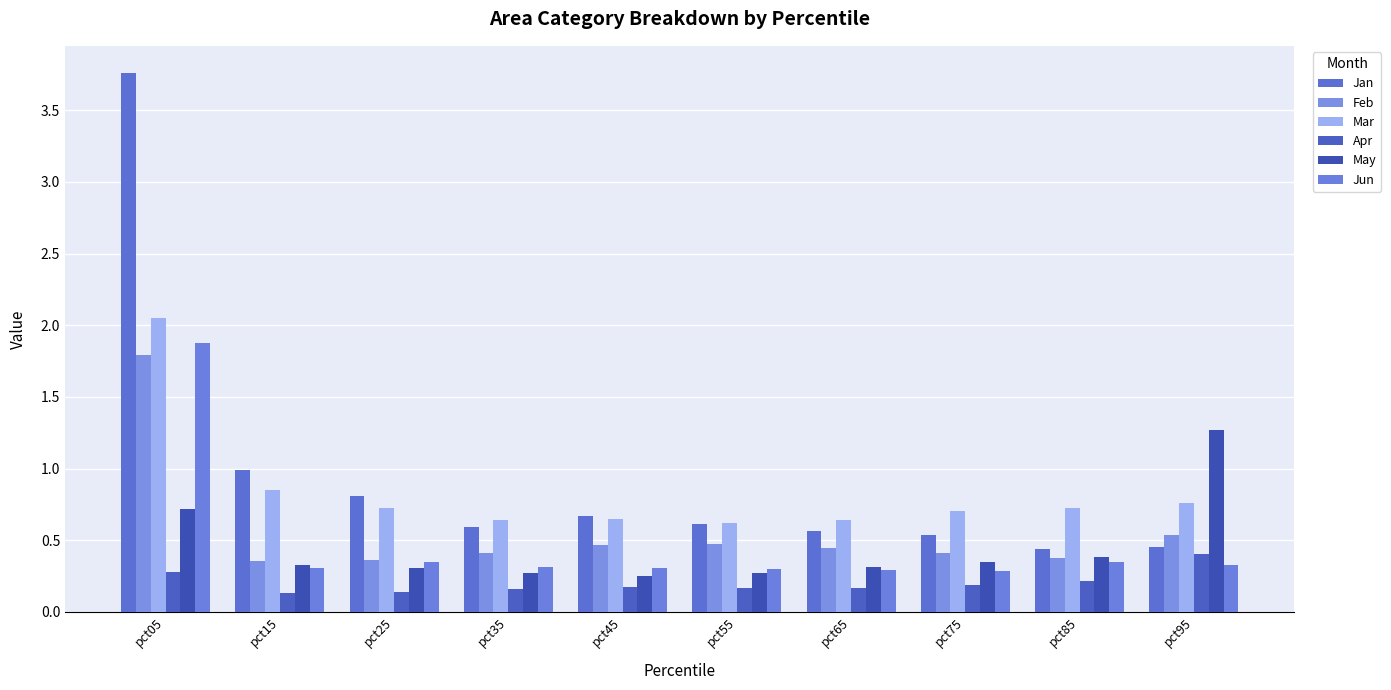

What is the lowest value of the Jun series?

0.3